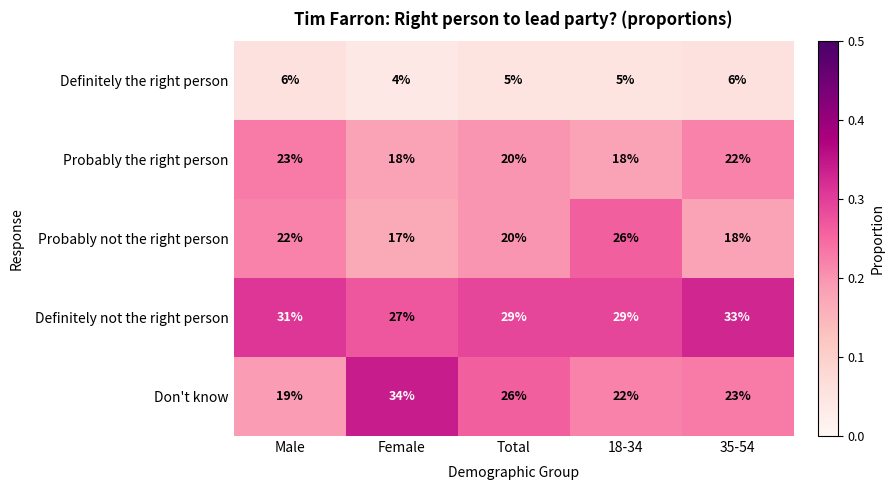

Is it true that Don't know equals 23 at 35-54?

True